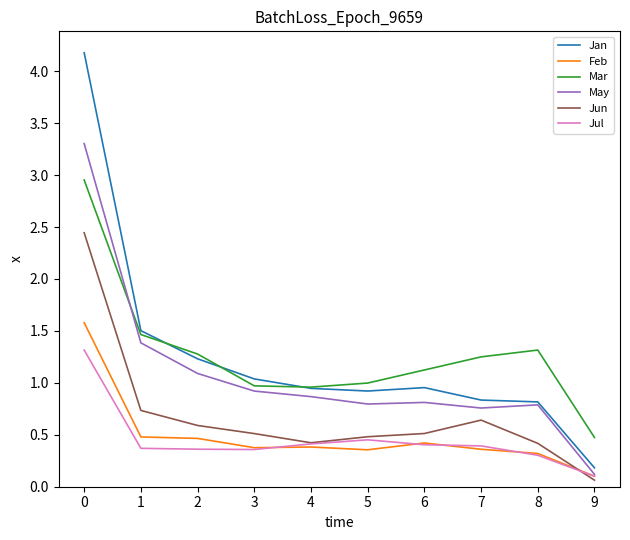

Which label corresponds to the smallest value in the chart?

9